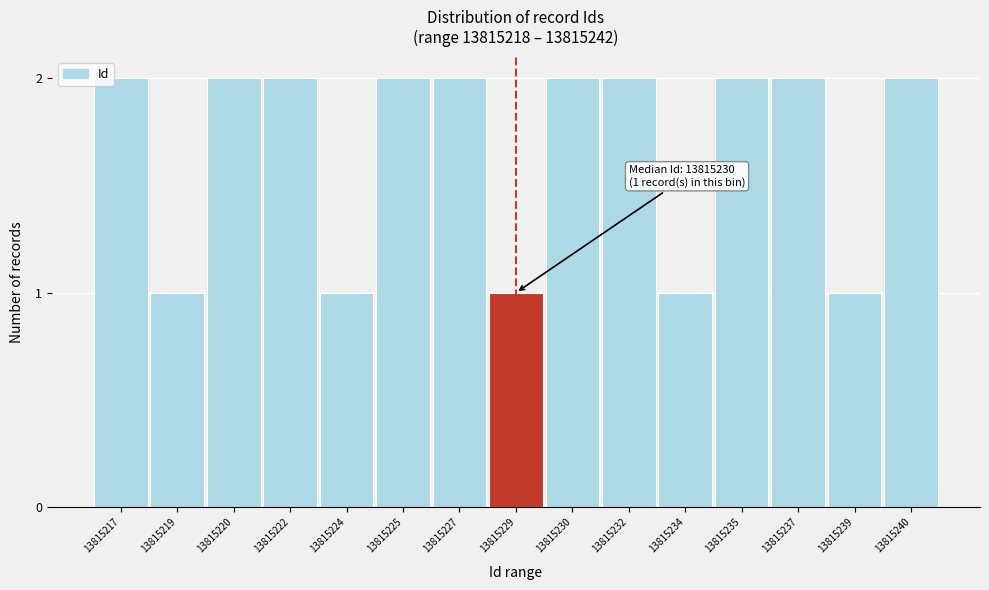

Reading left to right, list all the values displayed in this chart.

2	1	2	2	1	2	2	1	2	2	1	2	2	1	2